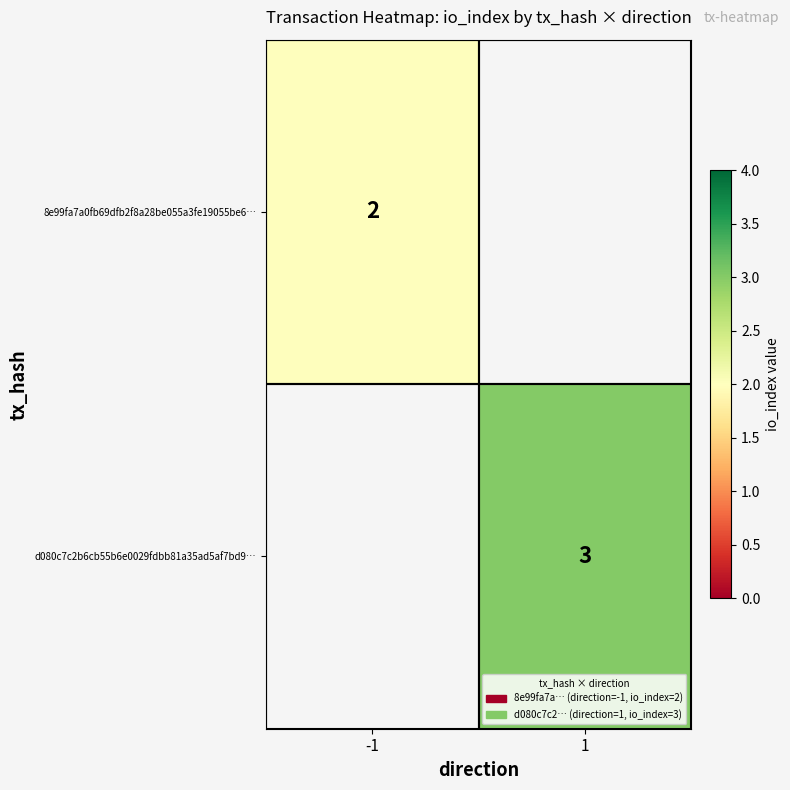

Is it true that d080c7c2b6cb55b6e0029fdbb81a35ad5af7bd9… equals 5 at 1?

False